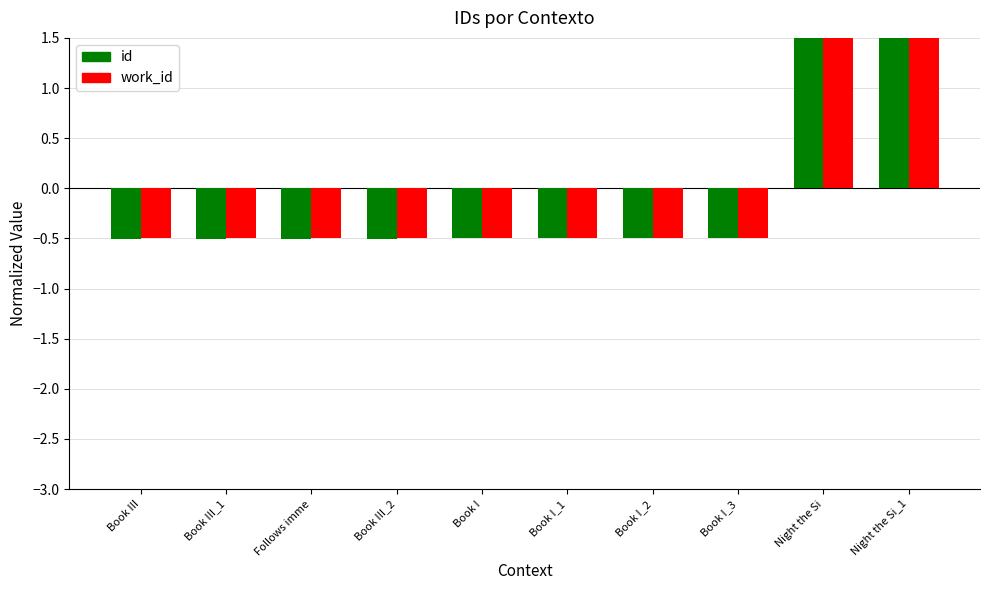

What is the sum of the work_id values at Book I_2 and Book III_1?

-1.0